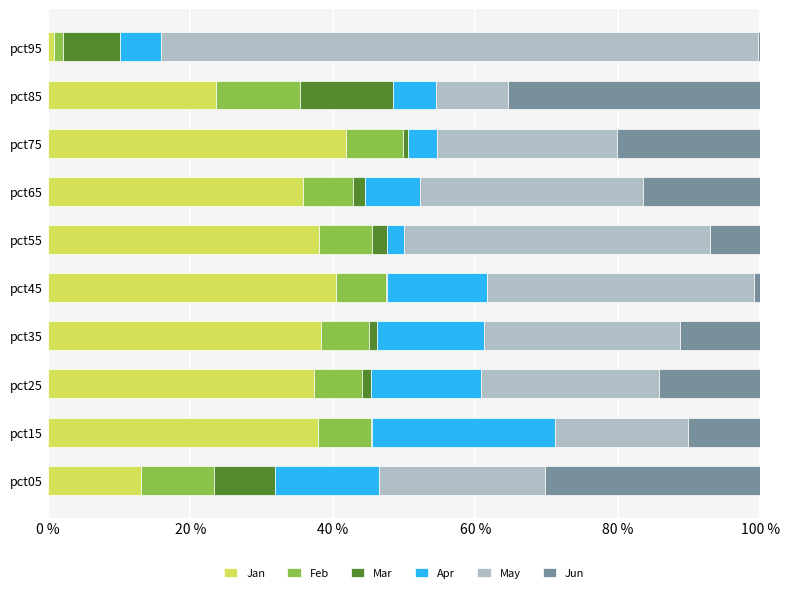

True or false: Jan has a value of 10.2 at pct75.

False